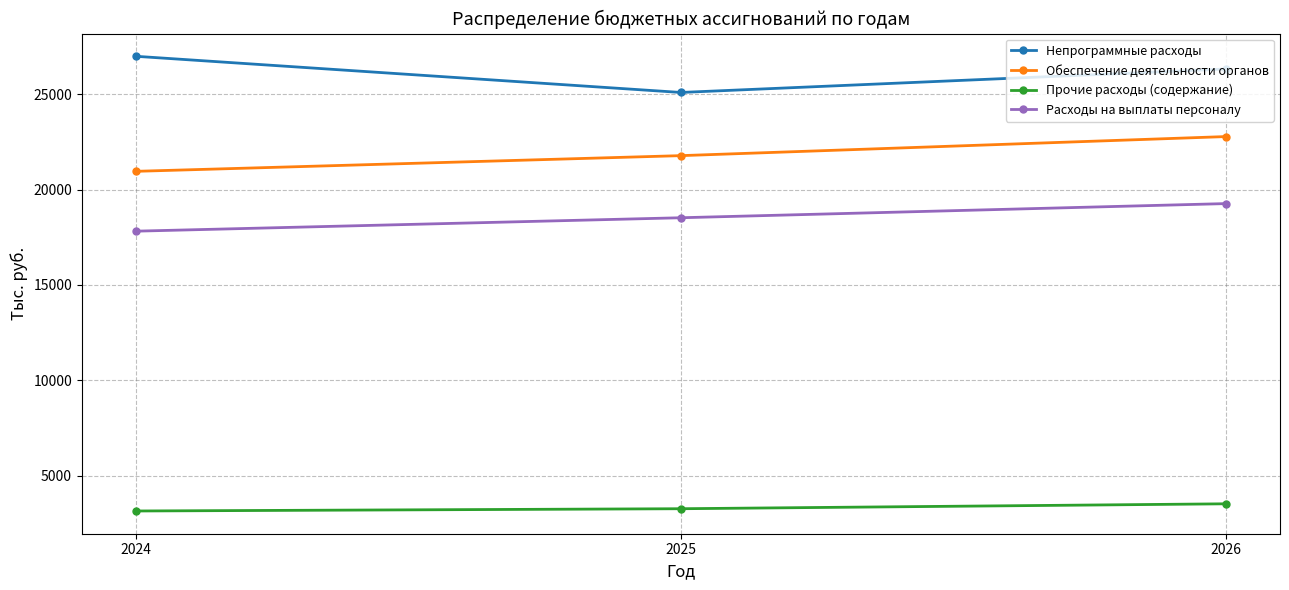

The value of Расходы на выплаты персоналу at 2026 is 19268.3. True or false?

True